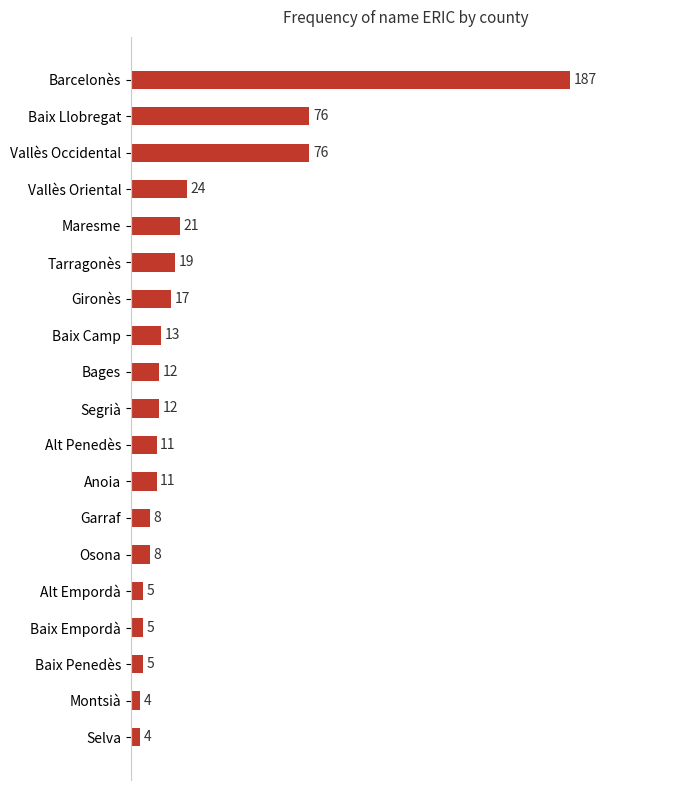

Which has a higher value, Baix Camp or Barcelonès?

Barcelonès